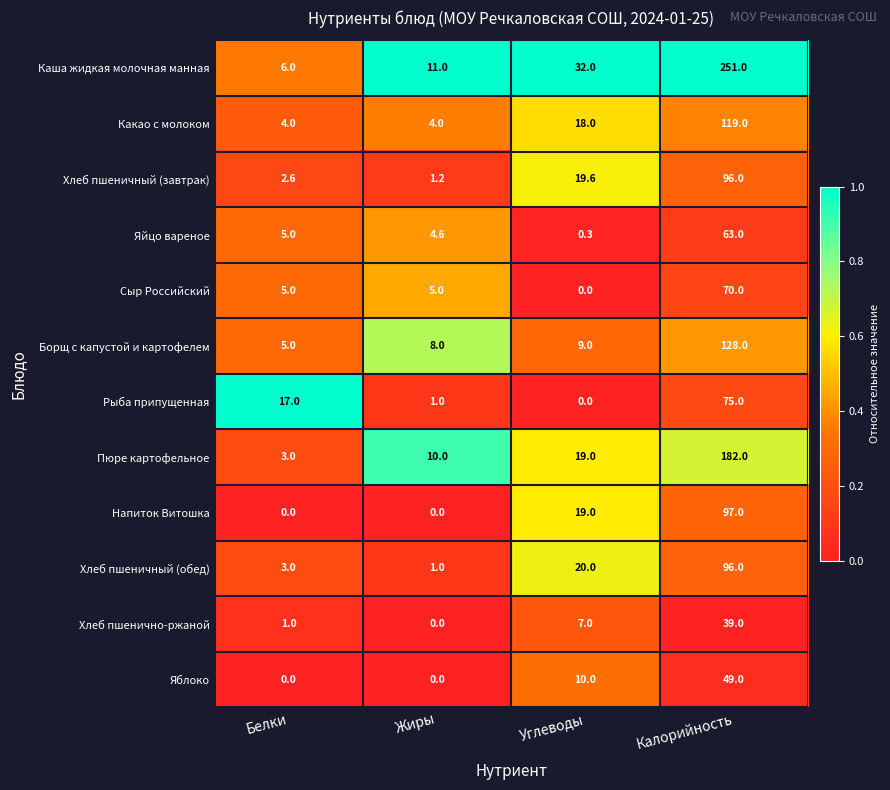

How many distinct data groups are displayed?

12